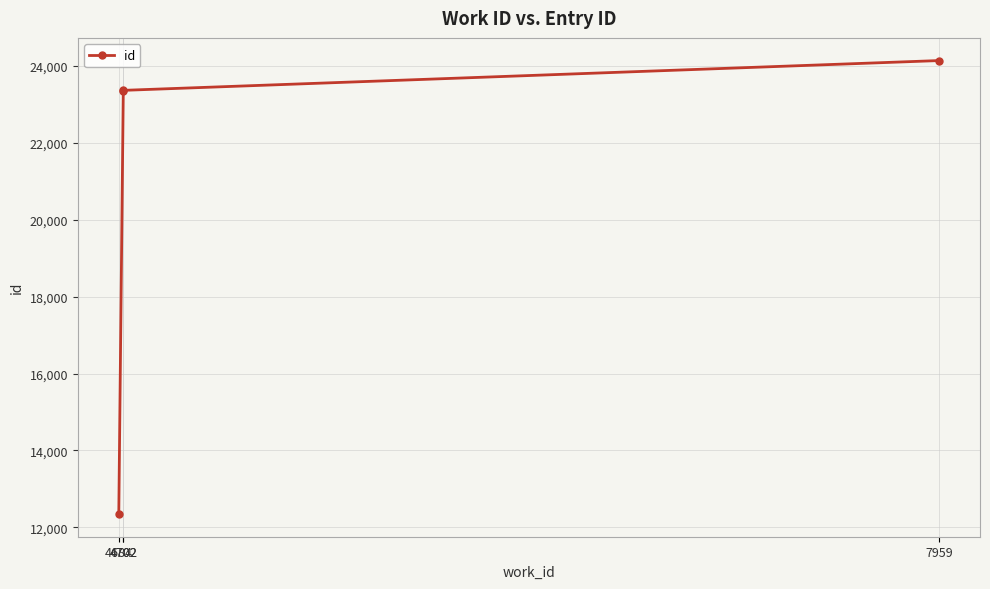

What is the difference between the maximum and minimum values?

11796